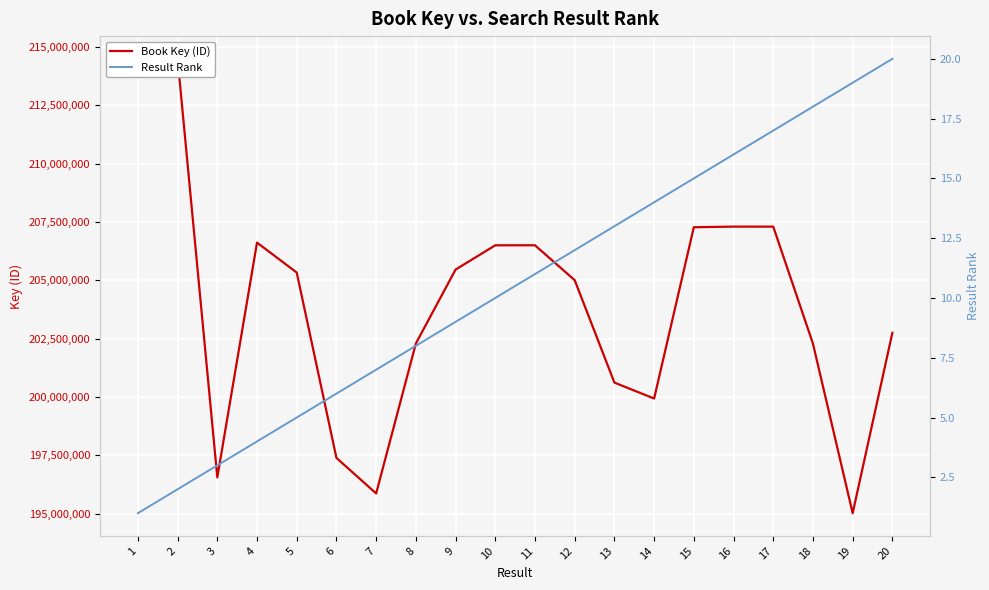

What is the sum of the Book Key (ID) values at 17 and 6?

404682175